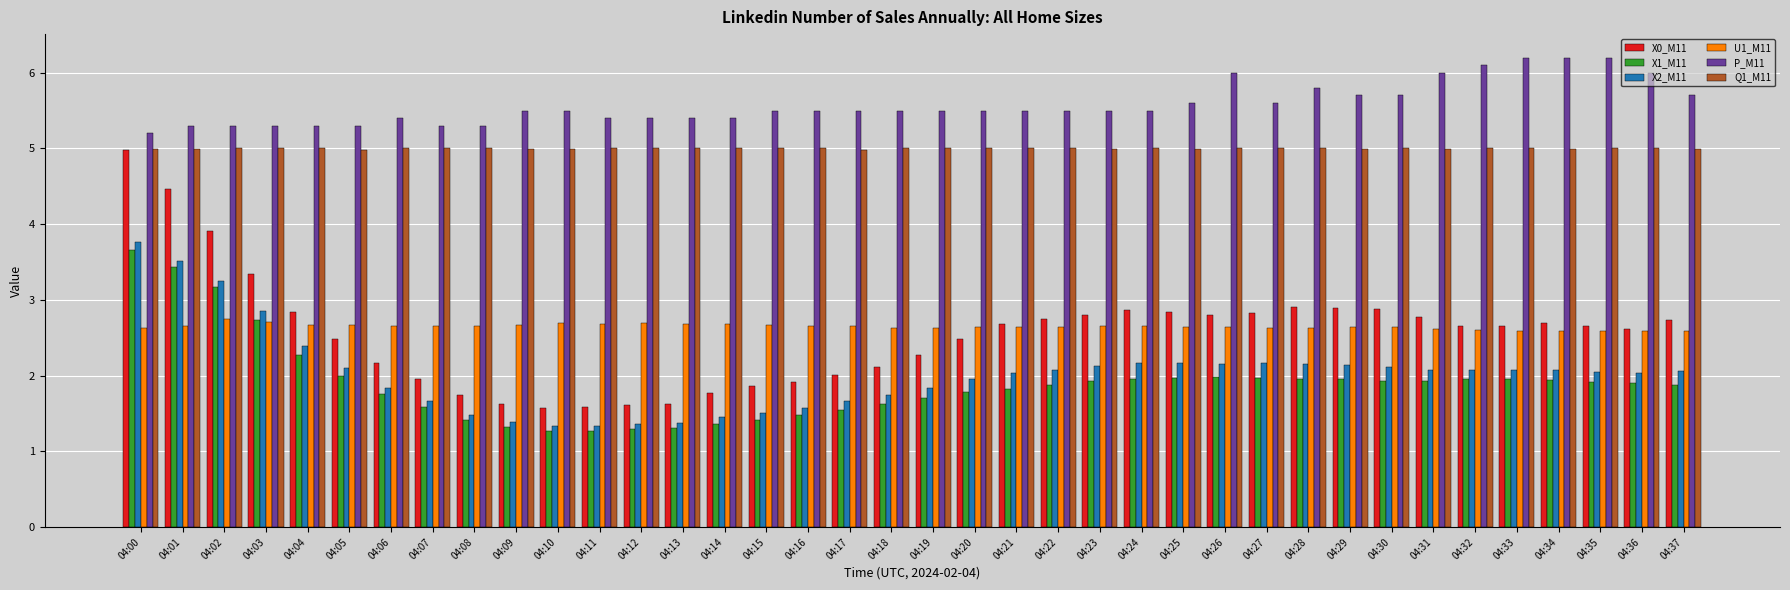

Read the X2_M11 value at 04:18.

1.7